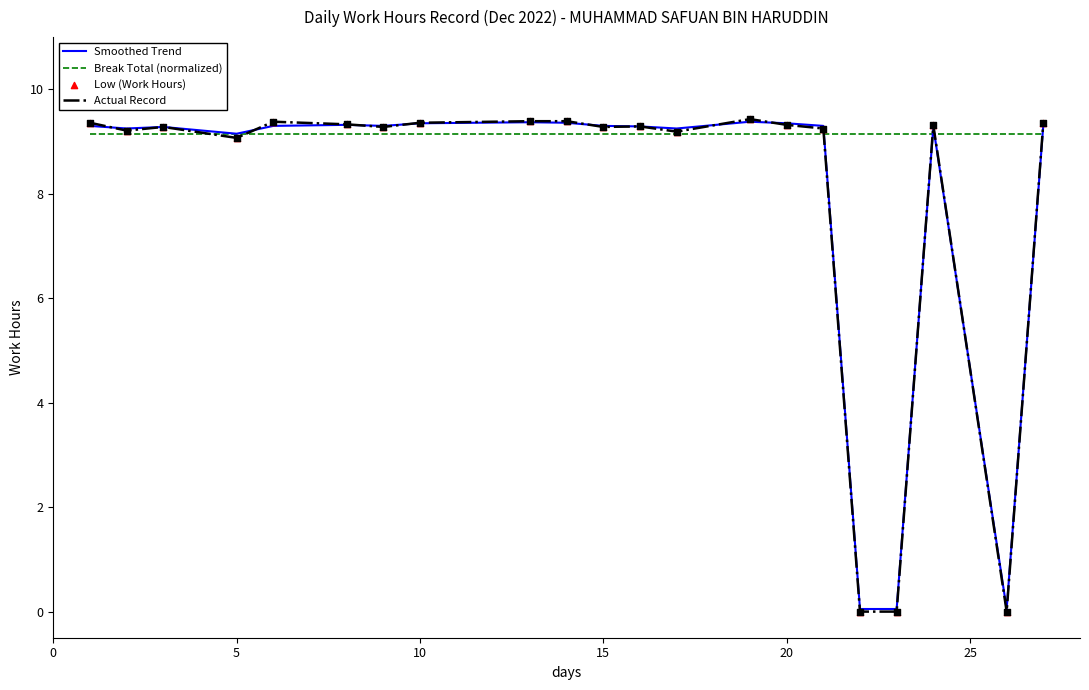

Which series has the largest range (max minus min)?

Actual Record